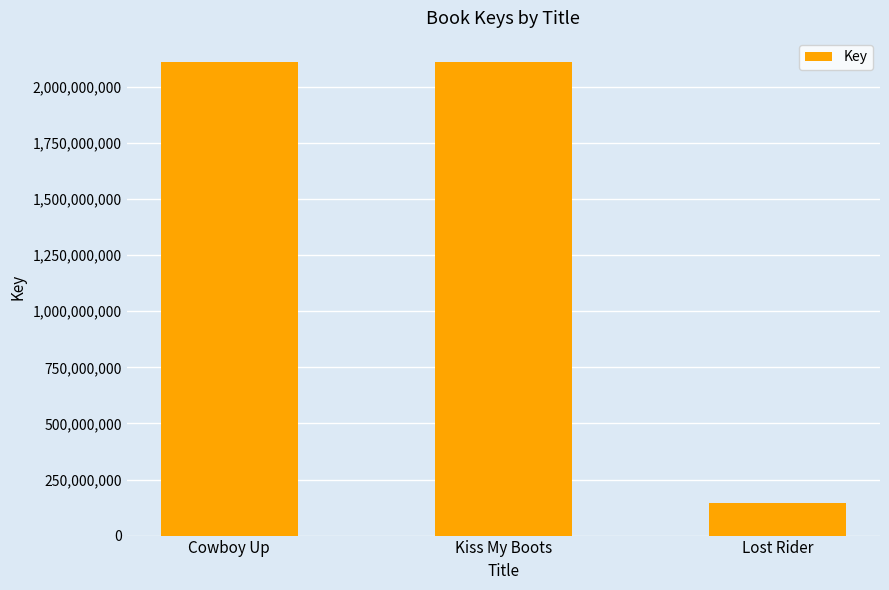

True or false: the data shows 3619815197 at Cowboy Up.

False